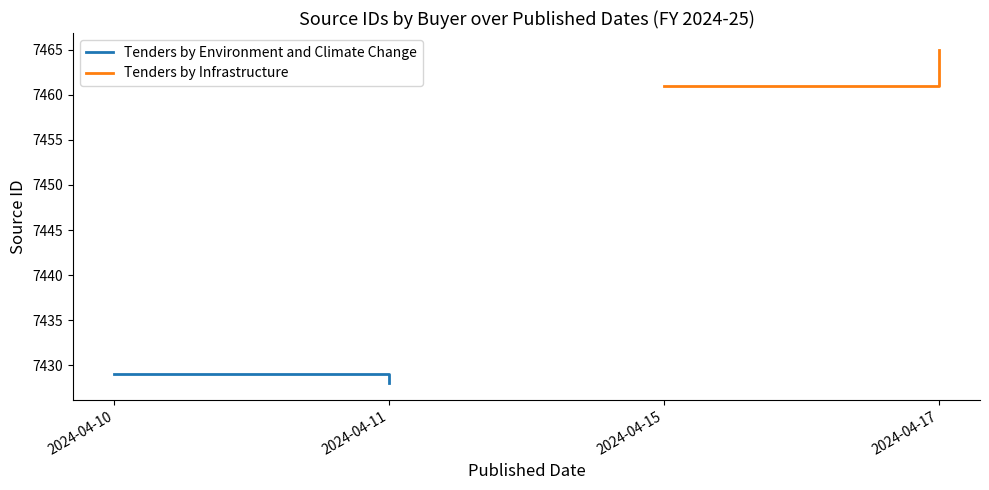

Which series has the largest total across all categories?

Tenders by Infrastructure